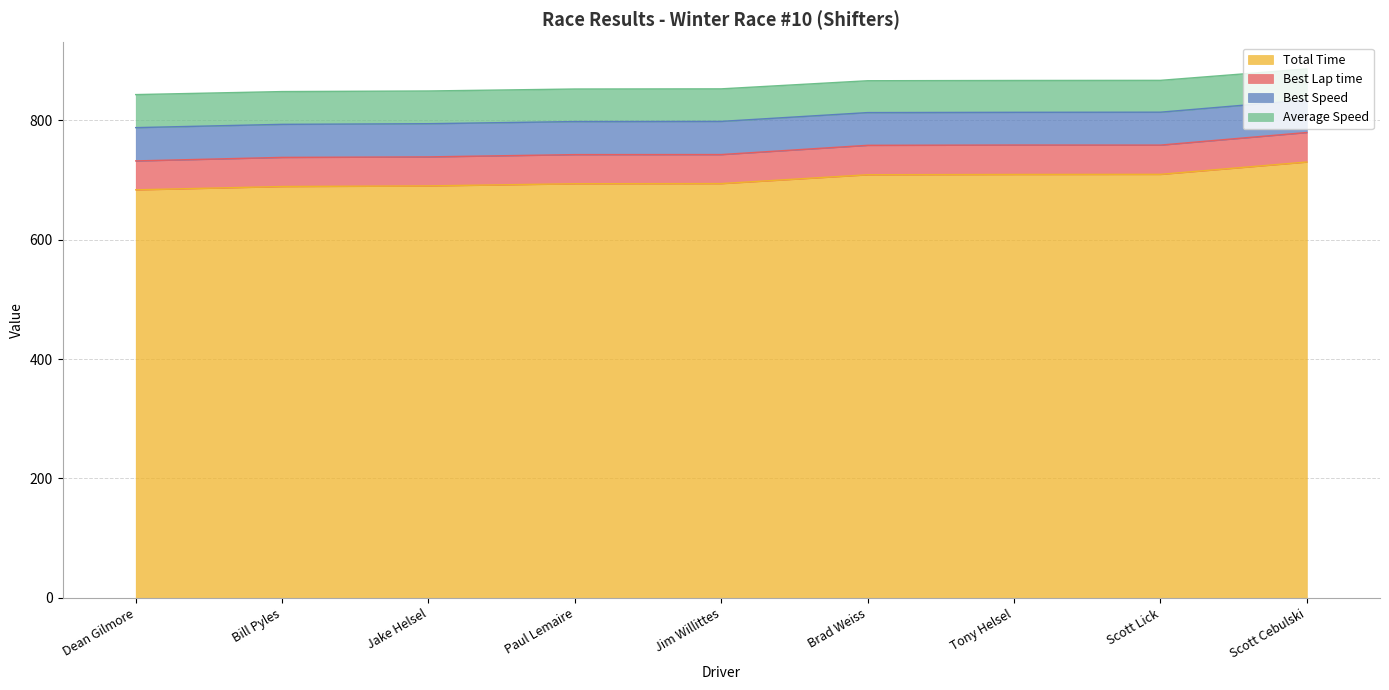

What is the minimum value shown in the chart?

683.3